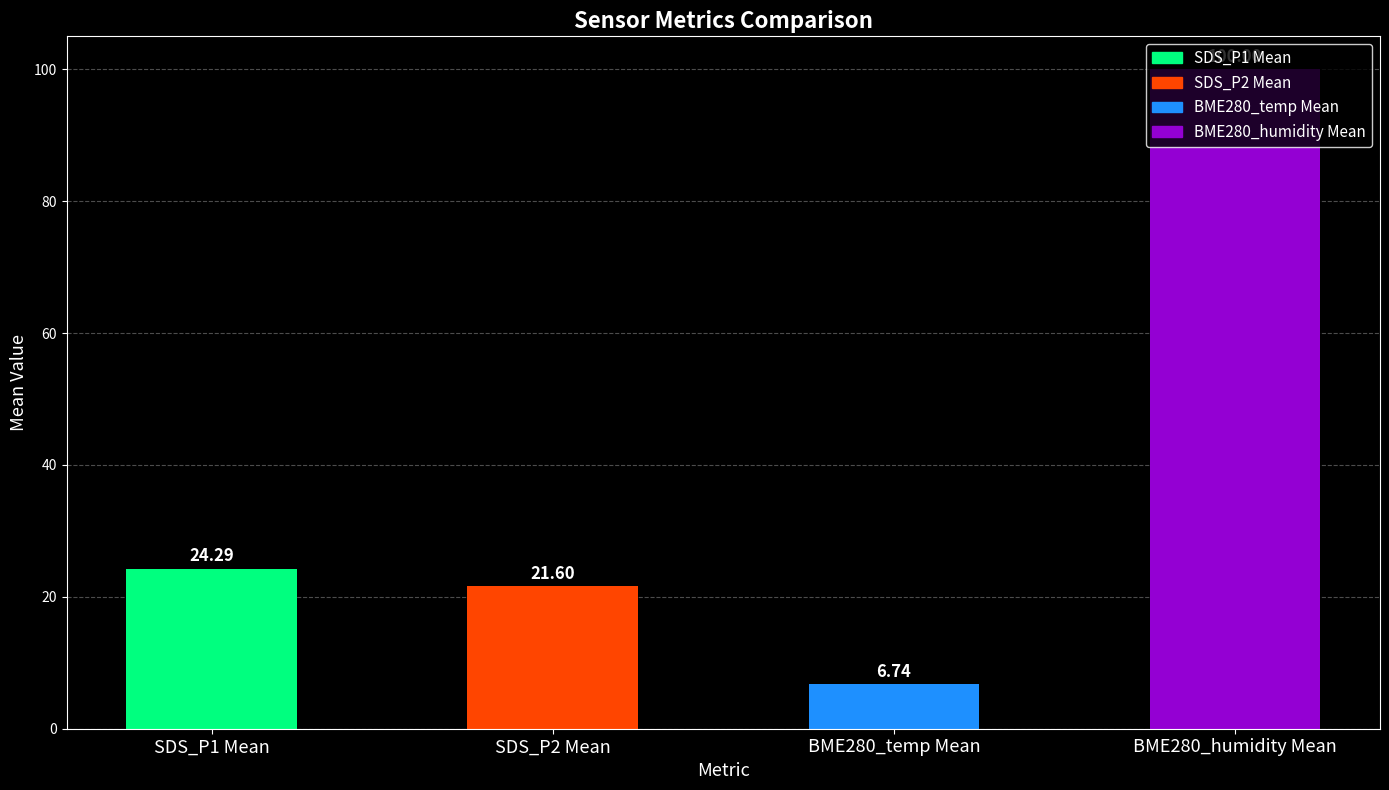

Is the value of SDS_P2 at 00:45 greater than the value of BME280_temperature at 00:58?

Yes